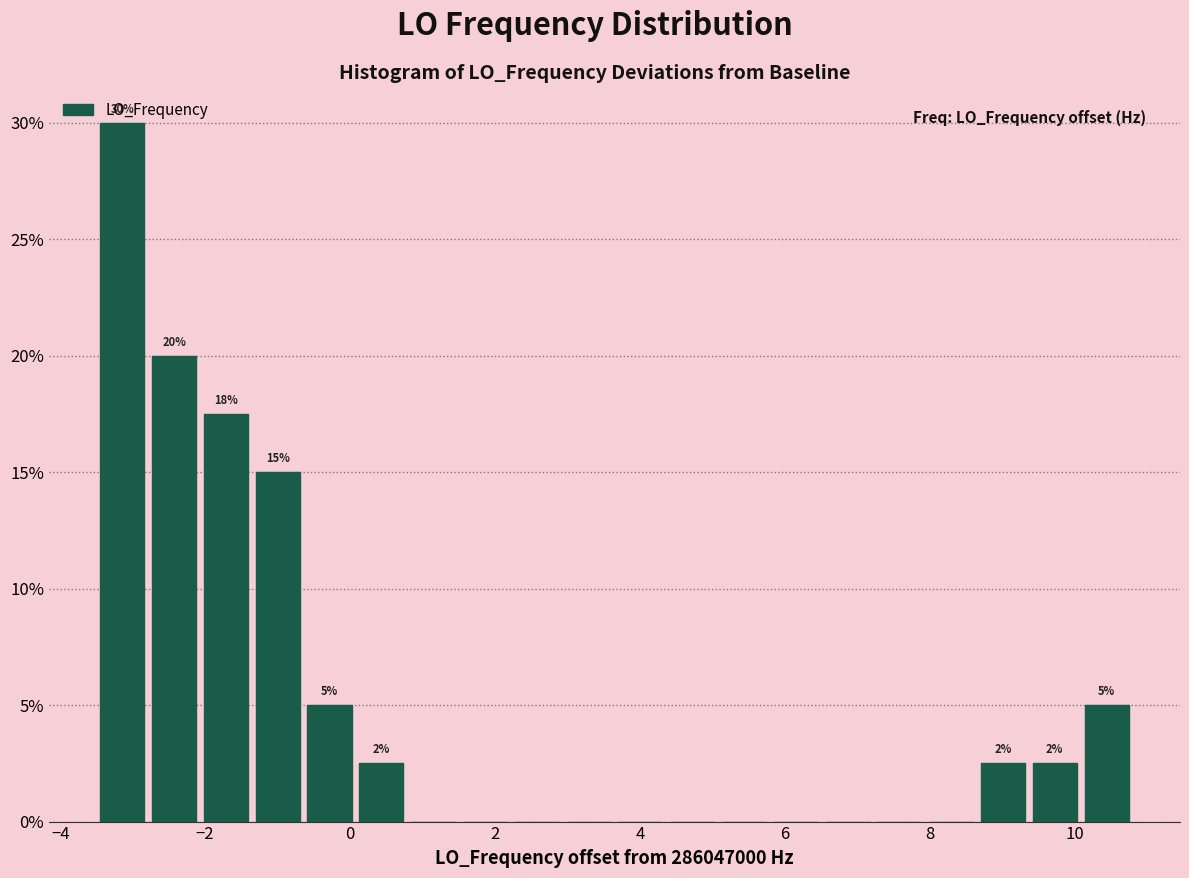

Around what value on the x-axis is the tallest bar? Give the approximate position of its centre, as read against the axis.

-3.2